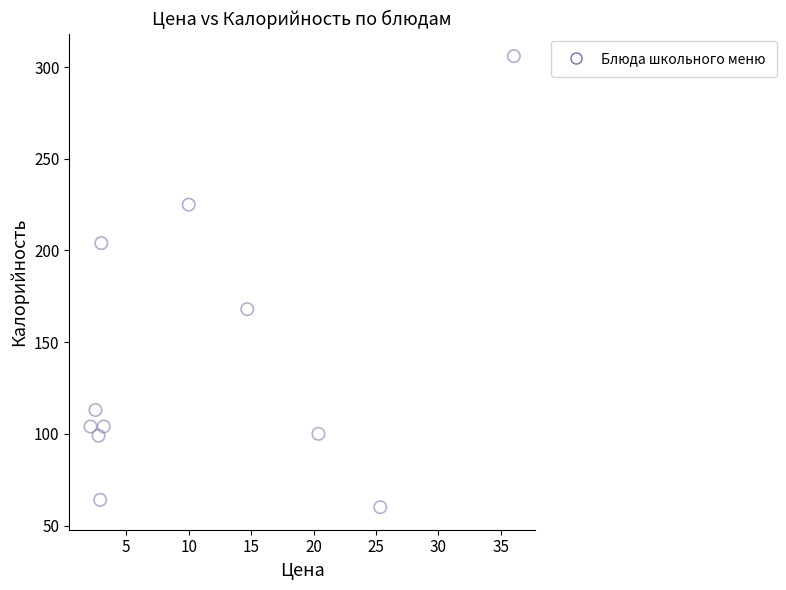

What is the range of Y values (max minus min)?

246